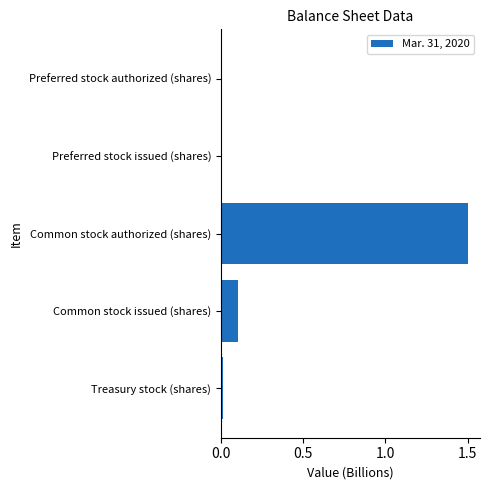

What is the average value?

0.3